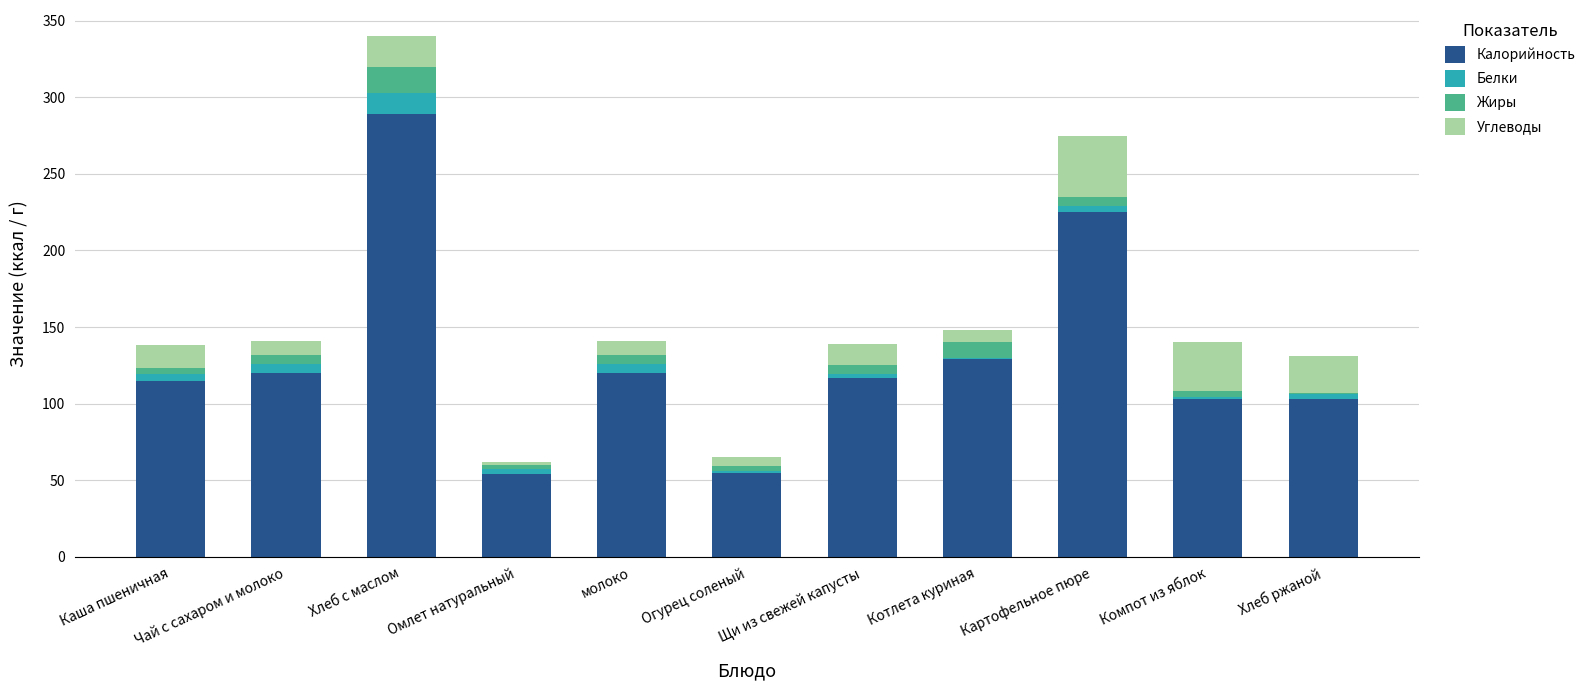

What is the highest value of the Калорийность series?

289